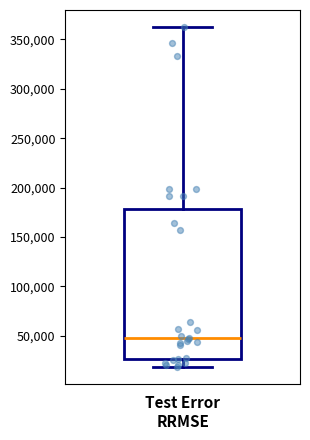

Transcribe this box plot: give where the median line is, the range the box spans, and where the two whiskers end, as read against the y-axis. The values are not printed on the chart, so give them approximately, as read against the axis.

median 50000, box 25000 to 180000, whiskers 20000 to 365000